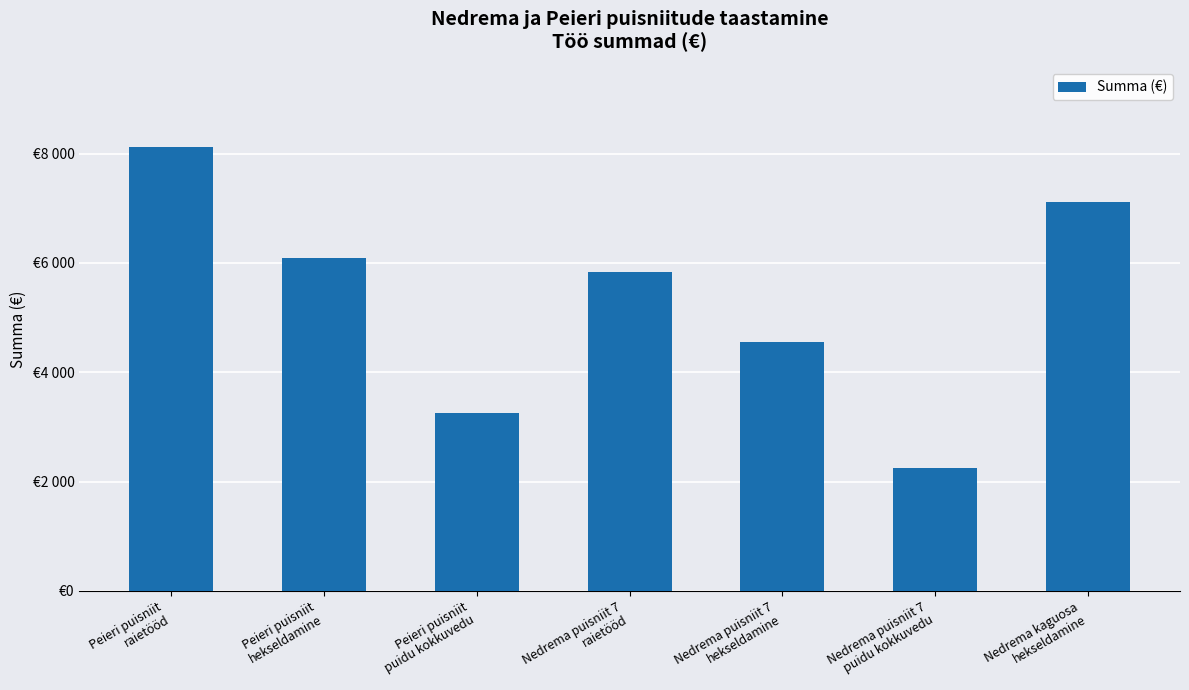

Does the chart contain any negative values?

No